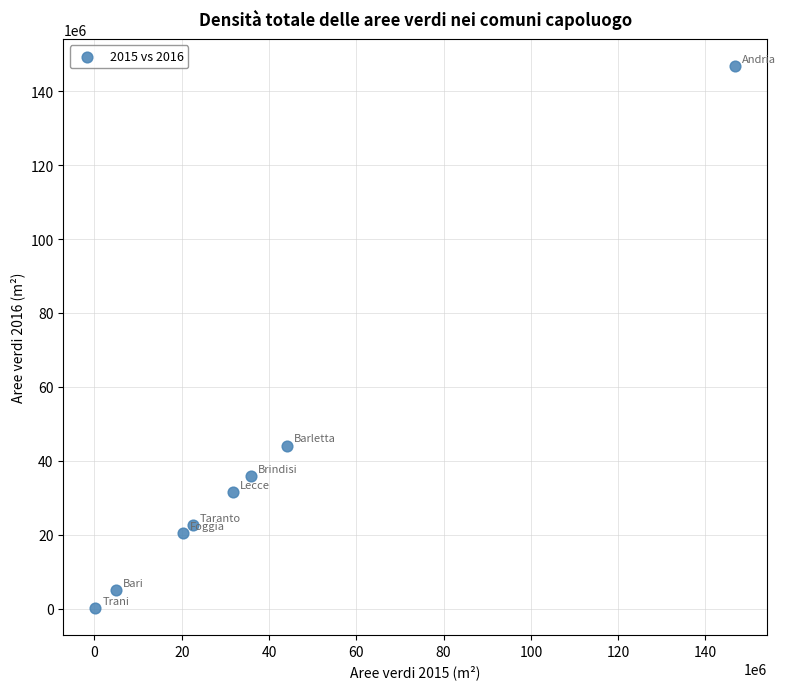

What Y value in the scatter plot is closest to 73508666?

44121700